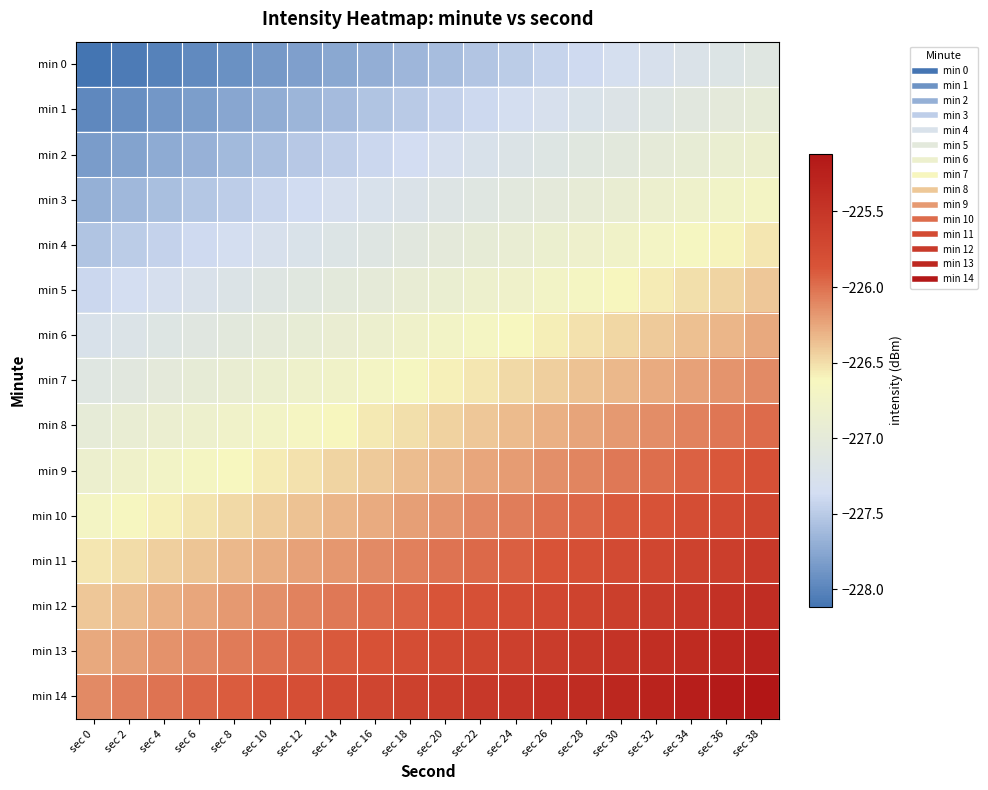

Reading left to right, extract all data points from this chart.

min 0: sec 0=-228.1	sec 2=-228.1	sec 4=-228.0	sec 6=-228.0	sec 8=-227.9	sec 10=-227.9	sec 12=-227.8	sec 14=-227.7	sec 16=-227.7	sec 18=-227.6	sec 20=-227.6	sec 22=-227.5	sec 24=-227.5	sec 26=-227.4	sec 28=-227.4	sec 30=-227.3	sec 32=-227.3	sec 34=-227.2	sec 36=-227.2	sec 38=-227.1
min 1: sec 0=-228.0	sec 2=-227.9	sec 4=-227.9	sec 6=-227.8	sec 8=-227.8	sec 10=-227.7	sec 12=-227.7	sec 14=-227.6	sec 16=-227.6	sec 18=-227.5	sec 20=-227.4	sec 22=-227.4	sec 24=-227.3	sec 26=-227.3	sec 28=-227.2	sec 30=-227.2	sec 32=-227.1	sec 34=-227.1	sec 36=-227.0	sec 38=-227.0
min 2: sec 0=-227.8	sec 2=-227.8	sec 4=-227.7	sec 6=-227.7	sec 8=-227.6	sec 10=-227.6	sec 12=-227.5	sec 14=-227.5	sec 16=-227.4	sec 18=-227.4	sec 20=-227.3	sec 22=-227.3	sec 24=-227.2	sec 26=-227.1	sec 28=-227.1	sec 30=-227.0	sec 32=-227.0	sec 34=-226.9	sec 36=-226.9	sec 38=-226.8
min 3: sec 0=-227.7	sec 2=-227.6	sec 4=-227.6	sec 6=-227.5	sec 8=-227.5	sec 10=-227.4	sec 12=-227.4	sec 14=-227.3	sec 16=-227.3	sec 18=-227.2	sec 20=-227.2	sec 22=-227.1	sec 24=-227.1	sec 26=-227.0	sec 28=-227.0	sec 30=-226.9	sec 32=-226.8	sec 34=-226.8	sec 36=-226.7	sec 38=-226.7
min 4: sec 0=-227.5	sec 2=-227.5	sec 4=-227.4	sec 6=-227.4	sec 8=-227.3	sec 10=-227.3	sec 12=-227.2	sec 14=-227.2	sec 16=-227.1	sec 18=-227.1	sec 20=-227.0	sec 22=-227.0	sec 24=-226.9	sec 26=-226.9	sec 28=-226.8	sec 30=-226.8	sec 32=-226.7	sec 34=-226.7	sec 36=-226.6	sec 38=-226.5
min 5: sec 0=-227.4	sec 2=-227.3	sec 4=-227.3	sec 6=-227.2	sec 8=-227.2	sec 10=-227.1	sec 12=-227.1	sec 14=-227.0	sec 16=-227.0	sec 18=-226.9	sec 20=-226.9	sec 22=-226.8	sec 24=-226.8	sec 26=-226.7	sec 28=-226.7	sec 30=-226.6	sec 32=-226.6	sec 34=-226.5	sec 36=-226.5	sec 38=-226.4
min 6: sec 0=-227.3	sec 2=-227.2	sec 4=-227.2	sec 6=-227.1	sec 8=-227.0	sec 10=-227.0	sec 12=-226.9	sec 14=-226.9	sec 16=-226.8	sec 18=-226.8	sec 20=-226.7	sec 22=-226.7	sec 24=-226.6	sec 26=-226.6	sec 28=-226.5	sec 30=-226.5	sec 32=-226.4	sec 34=-226.4	sec 36=-226.3	sec 38=-226.3
min 7: sec 0=-227.1	sec 2=-227.1	sec 4=-227.0	sec 6=-227.0	sec 8=-226.9	sec 10=-226.9	sec 12=-226.8	sec 14=-226.7	sec 16=-226.7	sec 18=-226.6	sec 20=-226.6	sec 22=-226.5	sec 24=-226.5	sec 26=-226.4	sec 28=-226.4	sec 30=-226.3	sec 32=-226.3	sec 34=-226.2	sec 36=-226.2	sec 38=-226.1
min 8: sec 0=-227.0	sec 2=-226.9	sec 4=-226.9	sec 6=-226.8	sec 8=-226.8	sec 10=-226.7	sec 12=-226.7	sec 14=-226.6	sec 16=-226.6	sec 18=-226.5	sec 20=-226.4	sec 22=-226.4	sec 24=-226.3	sec 26=-226.3	sec 28=-226.2	sec 30=-226.2	sec 32=-226.1	sec 34=-226.1	sec 36=-226.0	sec 38=-226.0
min 9: sec 0=-226.8	sec 2=-226.8	sec 4=-226.7	sec 6=-226.7	sec 8=-226.6	sec 10=-226.6	sec 12=-226.5	sec 14=-226.5	sec 16=-226.4	sec 18=-226.4	sec 20=-226.3	sec 22=-226.3	sec 24=-226.2	sec 26=-226.1	sec 28=-226.1	sec 30=-226.0	sec 32=-226.0	sec 34=-225.9	sec 36=-225.9	sec 38=-225.8
min 10: sec 0=-226.7	sec 2=-226.6	sec 4=-226.6	sec 6=-226.5	sec 8=-226.5	sec 10=-226.4	sec 12=-226.4	sec 14=-226.3	sec 16=-226.3	sec 18=-226.2	sec 20=-226.2	sec 22=-226.1	sec 24=-226.1	sec 26=-226.0	sec 28=-226.0	sec 30=-225.9	sec 32=-225.8	sec 34=-225.8	sec 36=-225.7	sec 38=-225.7
min 11: sec 0=-226.5	sec 2=-226.5	sec 4=-226.4	sec 6=-226.4	sec 8=-226.3	sec 10=-226.3	sec 12=-226.2	sec 14=-226.2	sec 16=-226.1	sec 18=-226.1	sec 20=-226.0	sec 22=-226.0	sec 24=-225.9	sec 26=-225.9	sec 28=-225.8	sec 30=-225.8	sec 32=-225.7	sec 34=-225.7	sec 36=-225.6	sec 38=-225.5
min 12: sec 0=-226.4	sec 2=-226.3	sec 4=-226.3	sec 6=-226.2	sec 8=-226.2	sec 10=-226.1	sec 12=-226.1	sec 14=-226.0	sec 16=-226.0	sec 18=-225.9	sec 20=-225.9	sec 22=-225.8	sec 24=-225.8	sec 26=-225.7	sec 28=-225.7	sec 30=-225.6	sec 32=-225.6	sec 34=-225.5	sec 36=-225.5	sec 38=-225.4
min 13: sec 0=-226.3	sec 2=-226.2	sec 4=-226.2	sec 6=-226.1	sec 8=-226.0	sec 10=-226.0	sec 12=-225.9	sec 14=-225.9	sec 16=-225.8	sec 18=-225.8	sec 20=-225.7	sec 22=-225.7	sec 24=-225.6	sec 26=-225.6	sec 28=-225.5	sec 30=-225.5	sec 32=-225.4	sec 34=-225.4	sec 36=-225.3	sec 38=-225.3
min 14: sec 0=-226.1	sec 2=-226.1	sec 4=-226.0	sec 6=-226.0	sec 8=-225.9	sec 10=-225.9	sec 12=-225.8	sec 14=-225.7	sec 16=-225.7	sec 18=-225.6	sec 20=-225.6	sec 22=-225.5	sec 24=-225.5	sec 26=-225.4	sec 28=-225.4	sec 30=-225.3	sec 32=-225.3	sec 34=-225.2	sec 36=-225.2	sec 38=-225.1